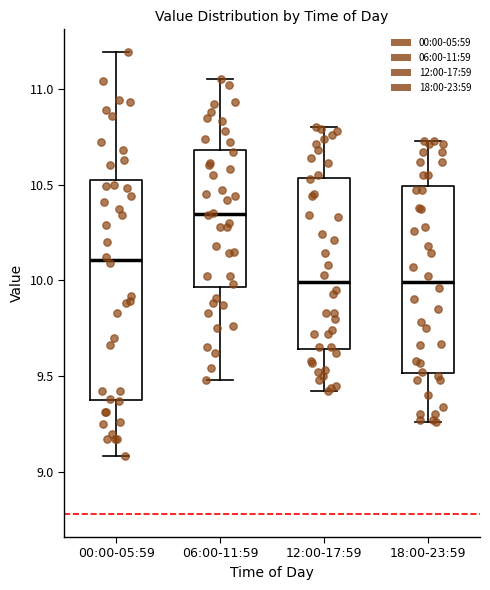

Reading left to right, transcribe this box plot: for each box, give where its median line is, the range the box spans, and where its two whiskers end, as read against the y-axis. The values are not printed on the chart, so give them approximately, as read against the axis.

00:00-05:59: median 10.10, box 9.40 to 10.55, whiskers 9.10 to 11.20
06:00-11:59: median 10.35, box 9.95 to 10.70, whiskers 9.50 to 11.05
12:00-17:59: median 10.00, box 9.65 to 10.55, whiskers 9.40 to 10.80
18:00-23:59: median 10.00, box 9.50 to 10.50, whiskers 9.25 to 10.75